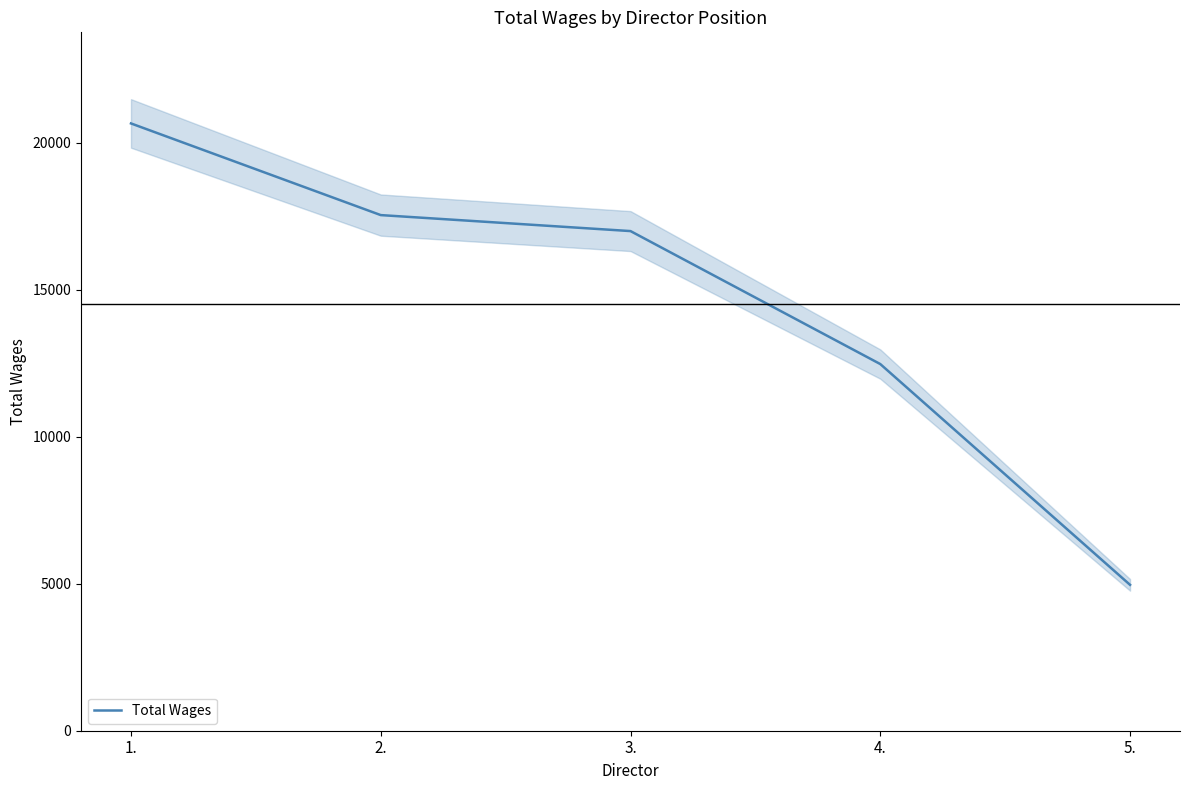

Reading left to right, list all the values displayed in this chart.

1.=20657	2.=17539	3.=16995	4.=12472	5.=4962